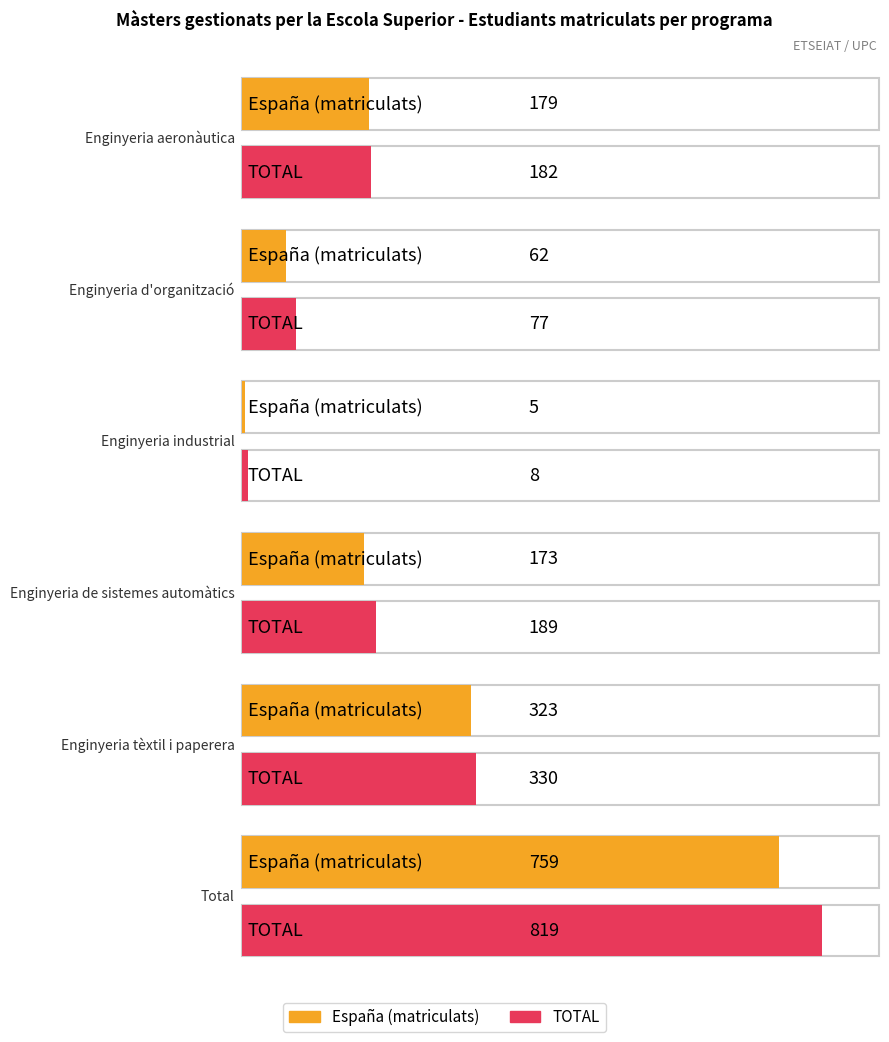

True or false: Enginyeria tèxtil i paperera has a value of 200 at España (matriculats).

False